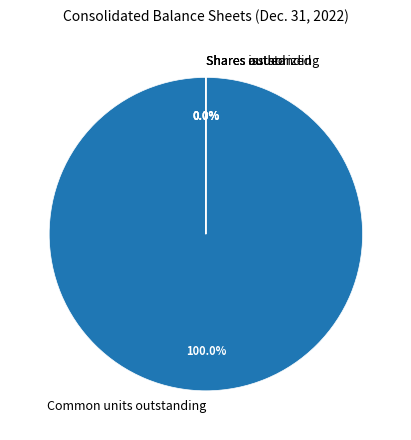

Which slice is the largest?

Common units outstanding